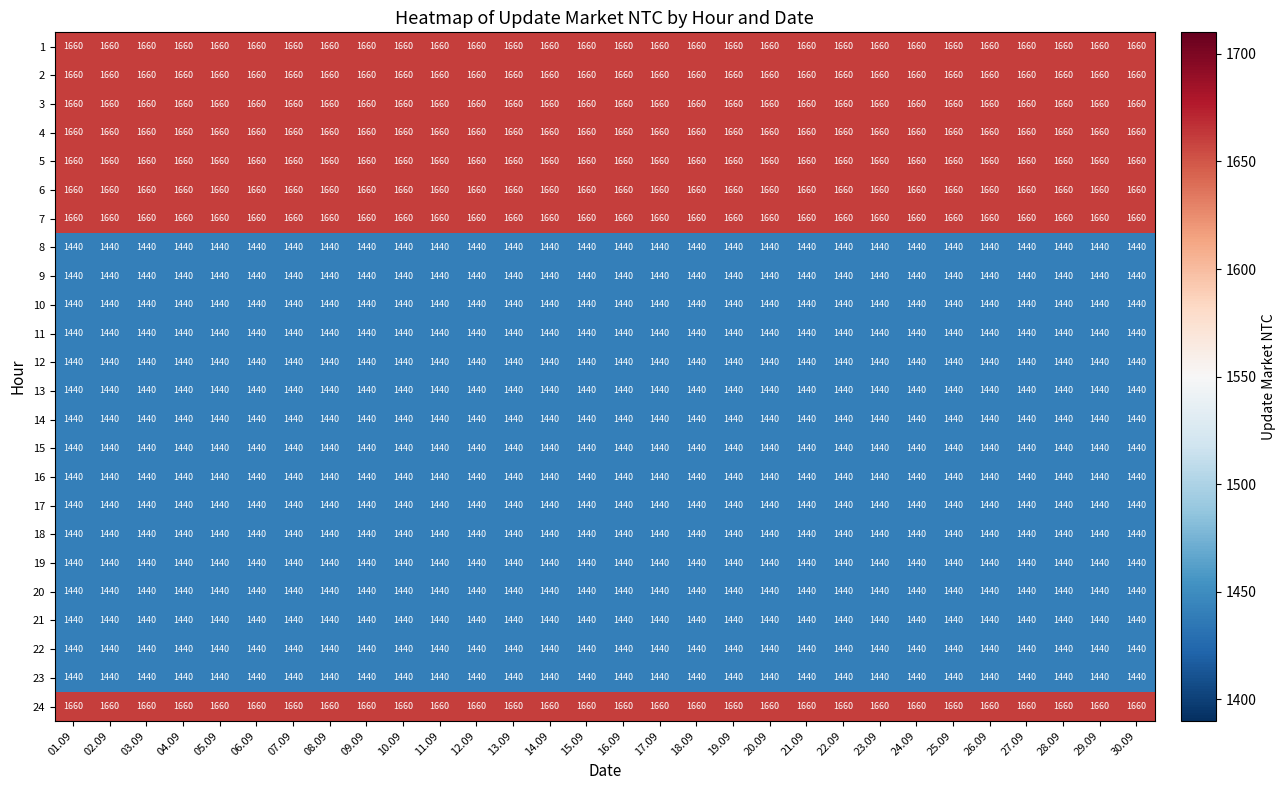

What is the spread (max minus min) of values at 13.09?

220